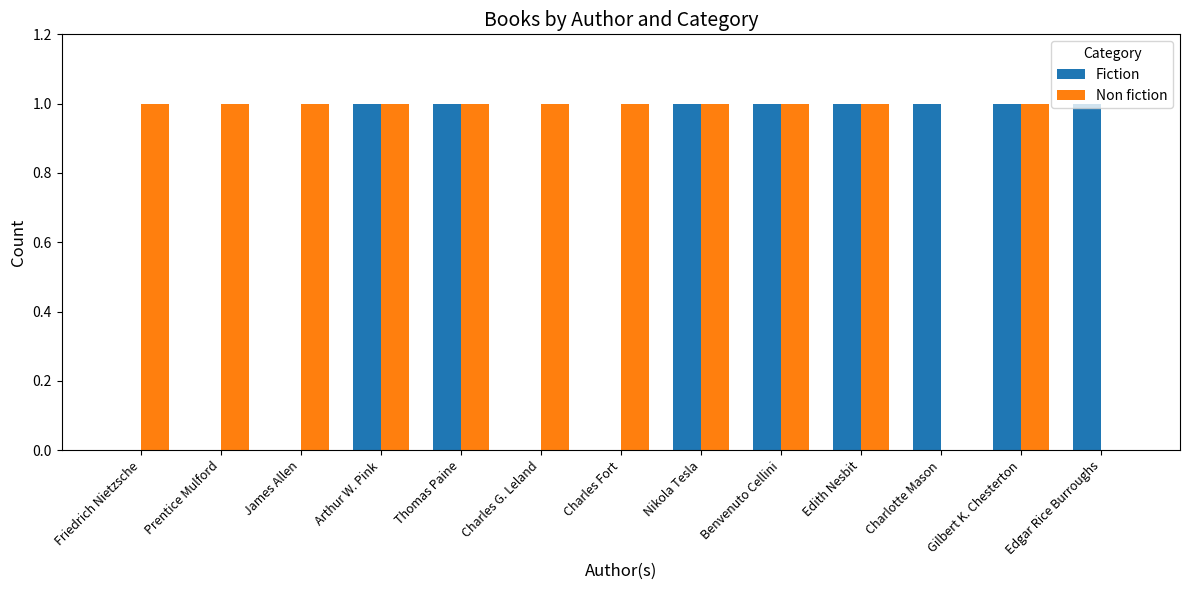

How many groups of bars are there?

13